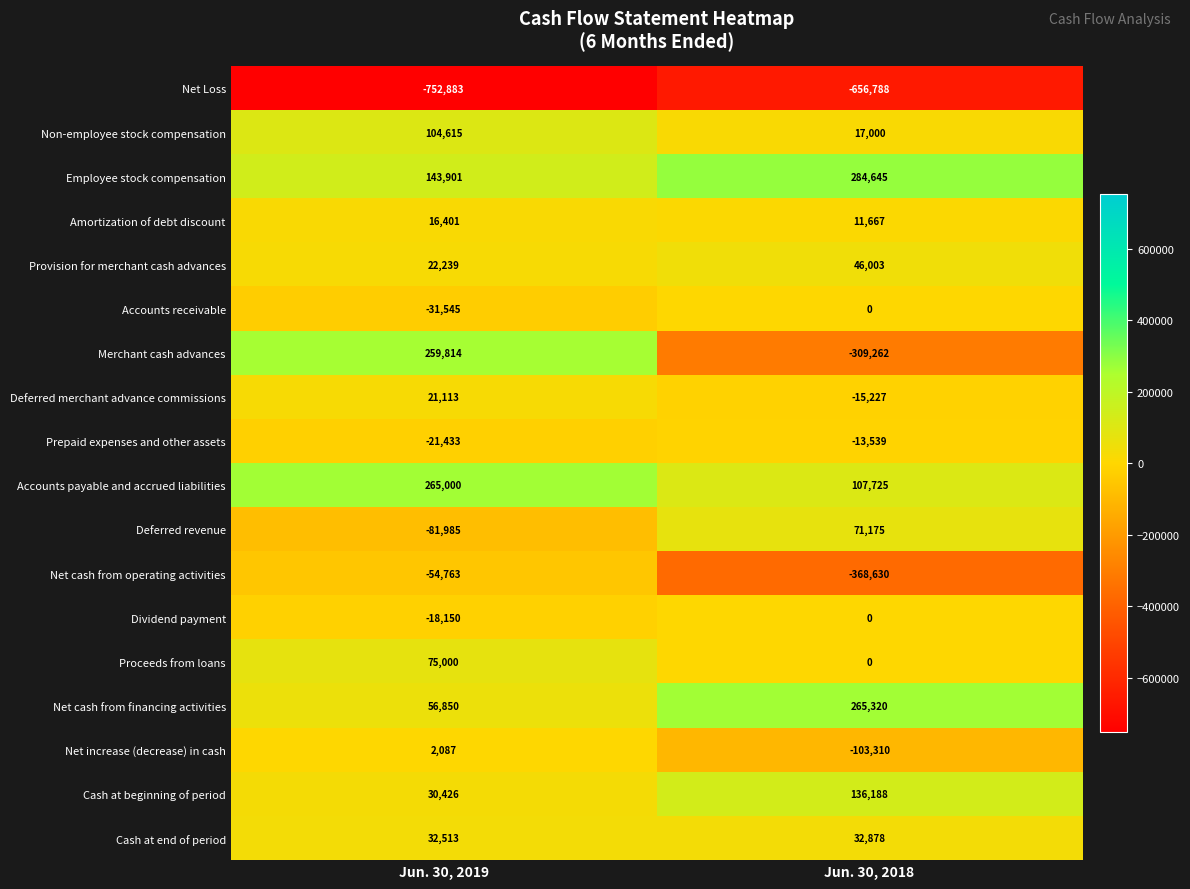

Which series has the widest spread of values?

Merchant cash advances